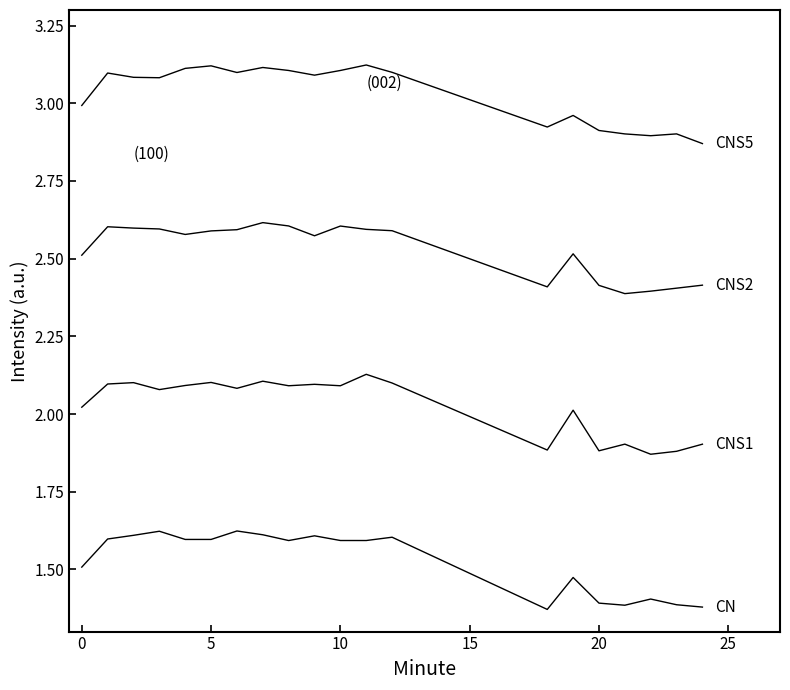

Does the chart have visible grid lines?

No